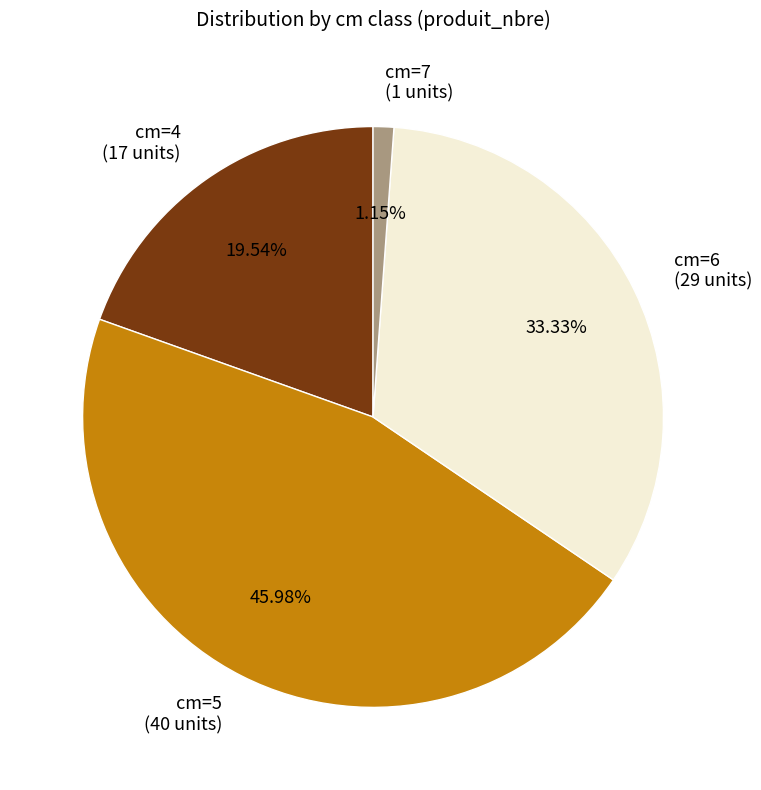

How many slices are in this pie chart?

4